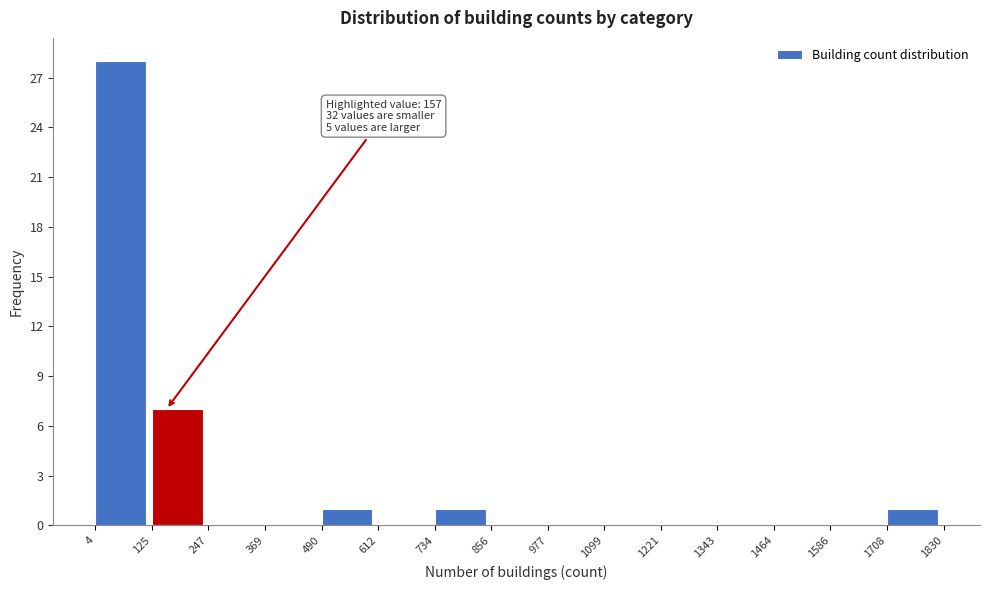

Over which range of the x-axis is the bar tallest?

4 to 125